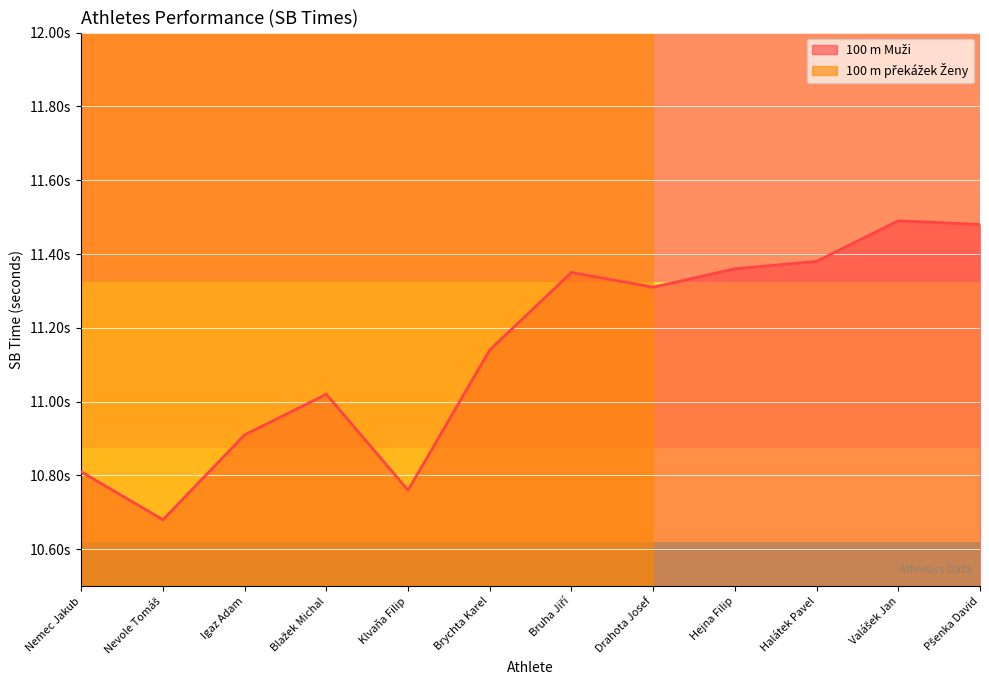

How many lines are shown in the chart?

1